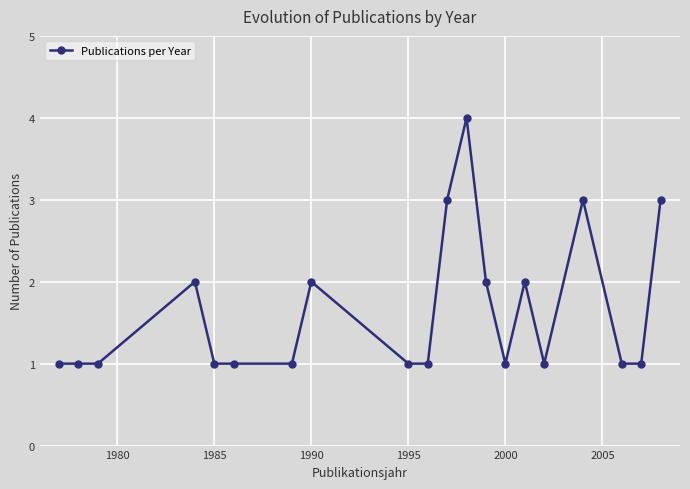

True or false: the data has more than 1 interior local peaks.

True